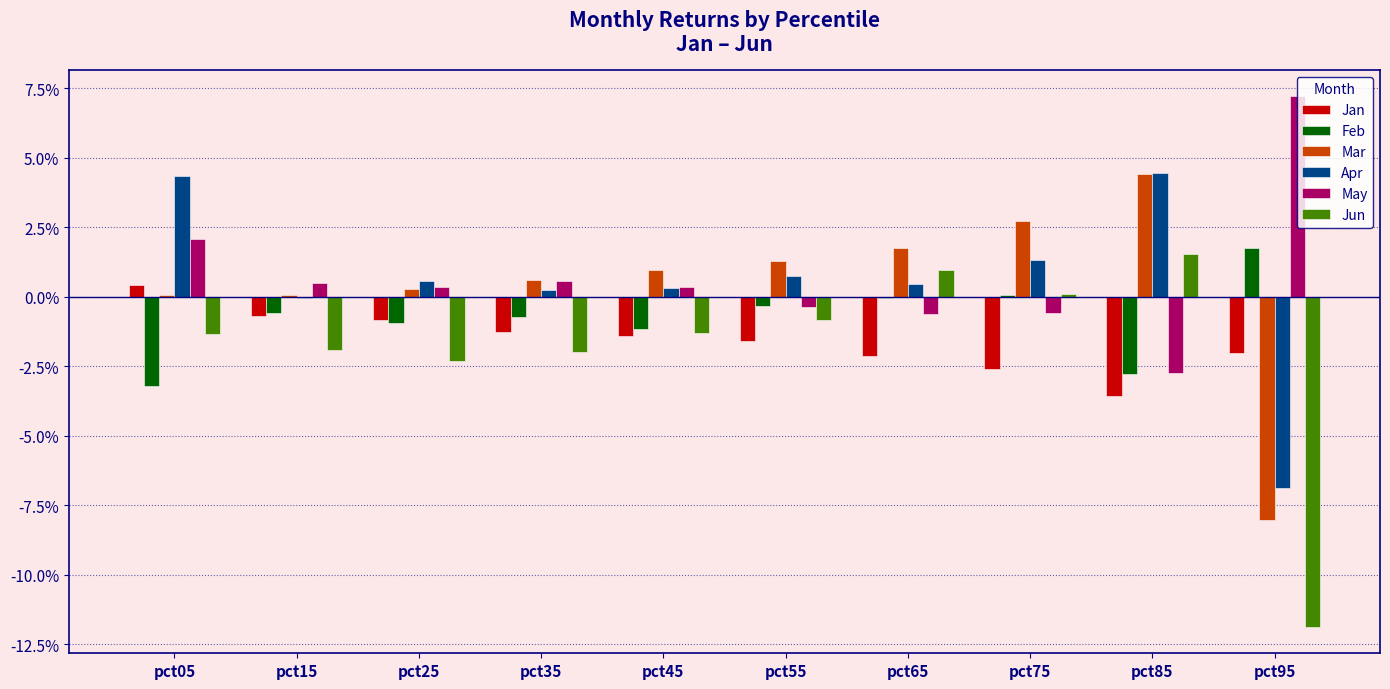

What are all the series names shown in the legend?

Jan, Feb, Mar, Apr, May, Jun